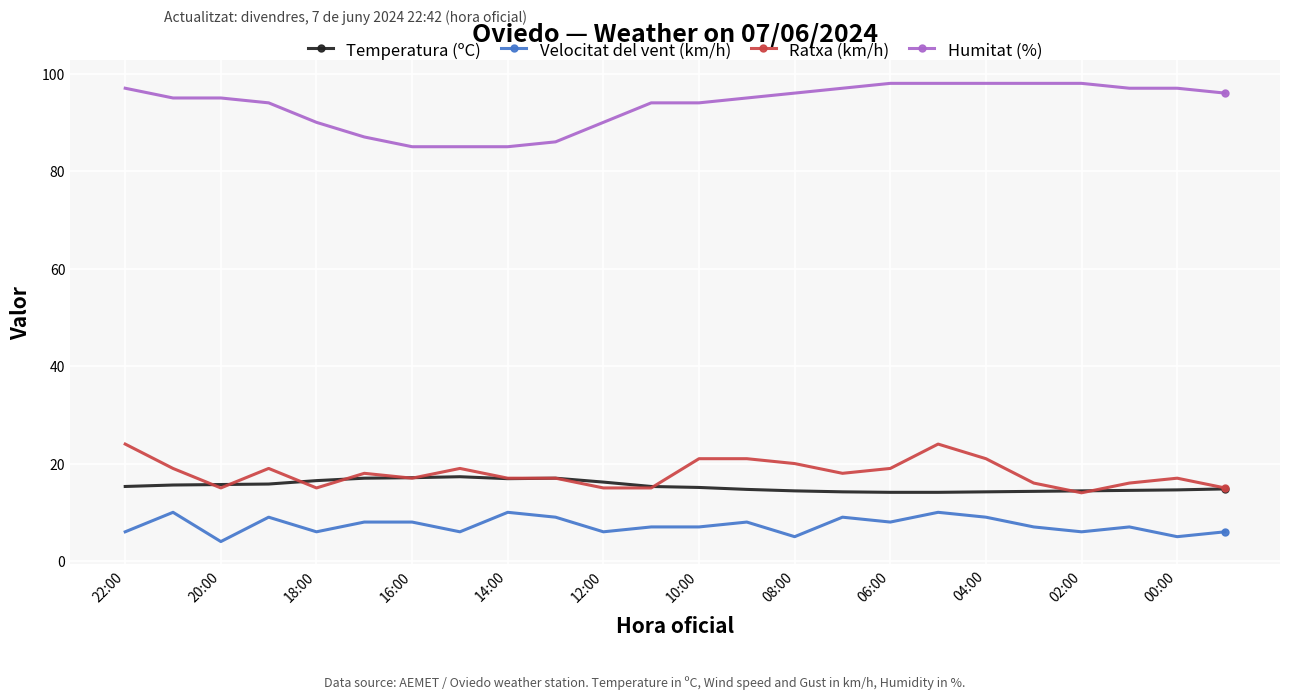

How many lines are shown in the chart?

4